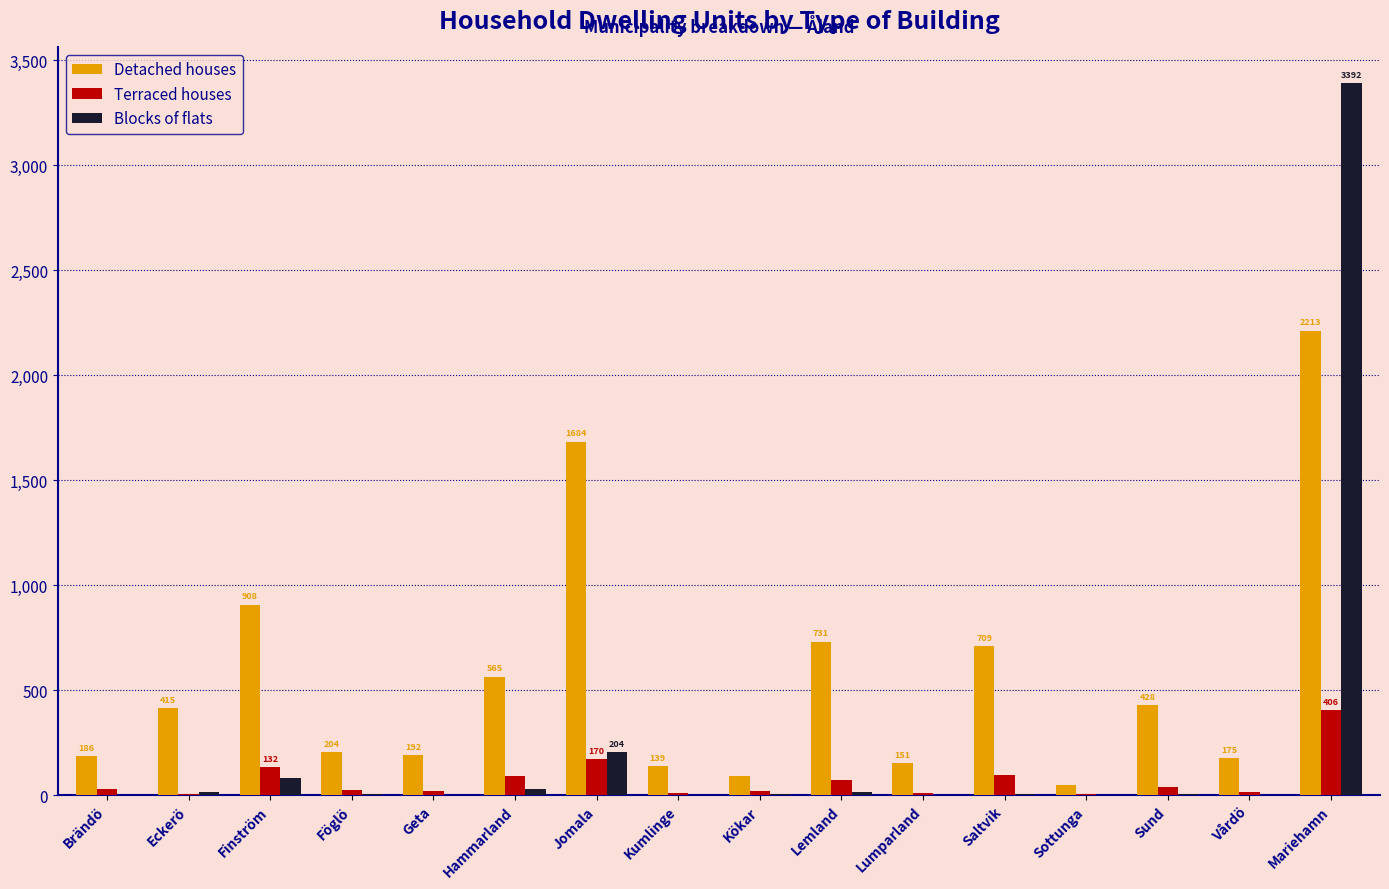

Between Kökar and Saltvik, which series saw the biggest shift?

Detached houses